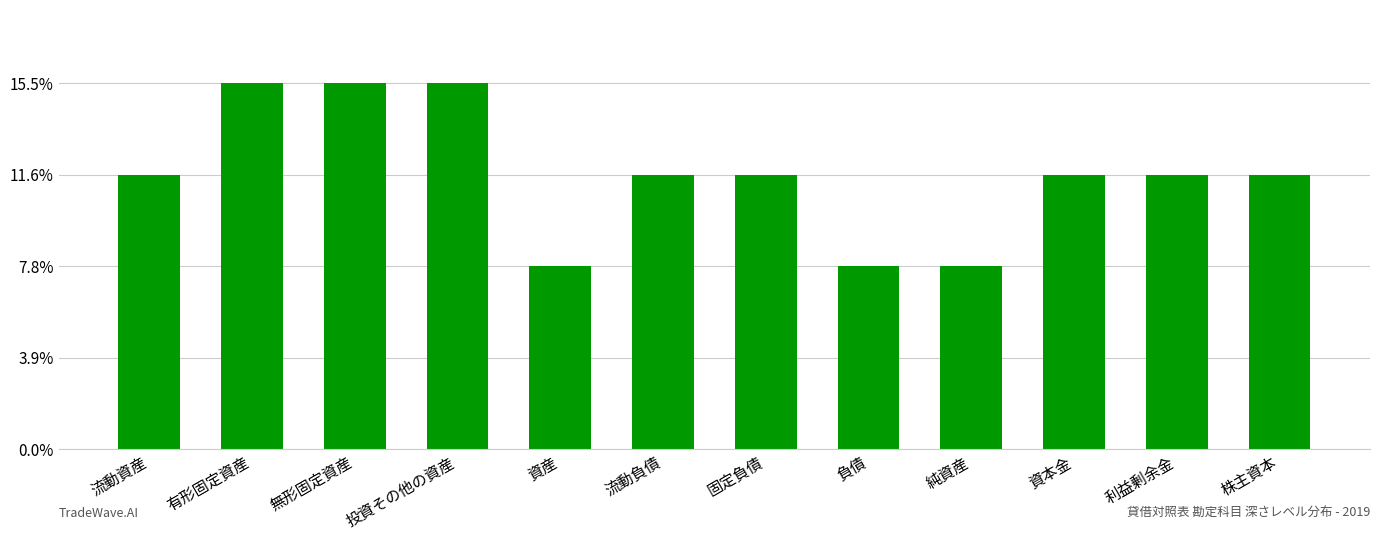

List the labels in order of value, smallest first.

資産, 負債, 純資産, 流動資産, 流動負債, 固定負債, 資本金, 利益剰余金, 株主資本, 有形固定資産, 無形固定資産, 投資その他の資産